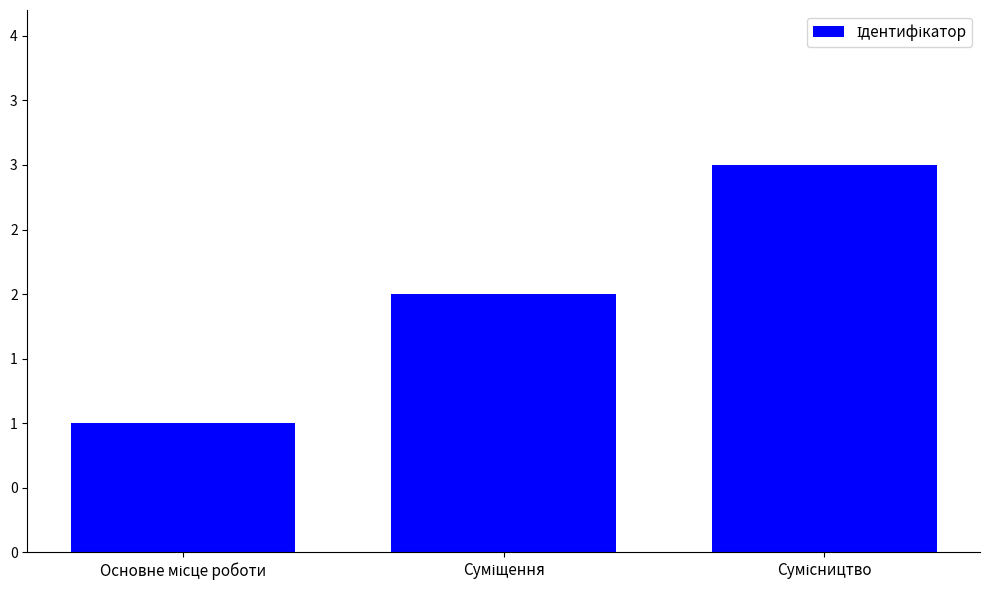

At which category does the chart reach its minimum across all series?

Основне місце роботи